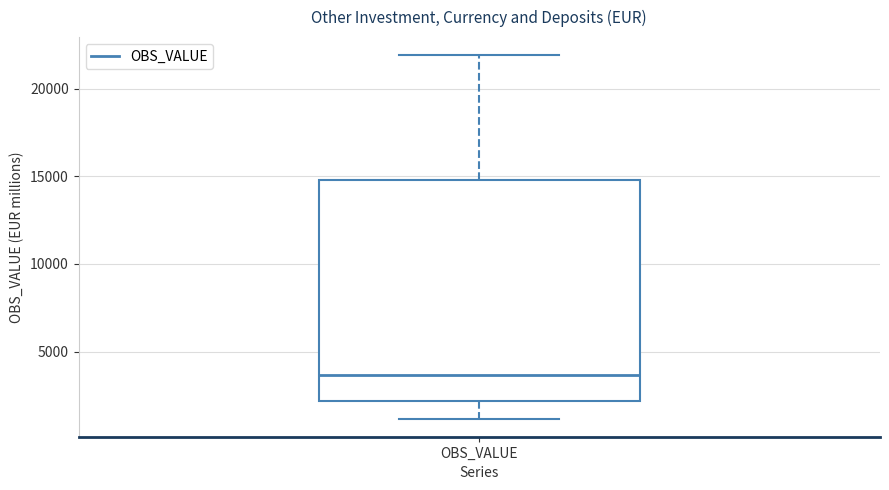

Read this box plot against the y-axis: the position of the median line, the range covered by the box, and the ends of both whiskers. The values are not printed on the chart, so give them approximately, as read against the axis.

median 3500, box 2000 to 15000, whiskers 1000 to 22000